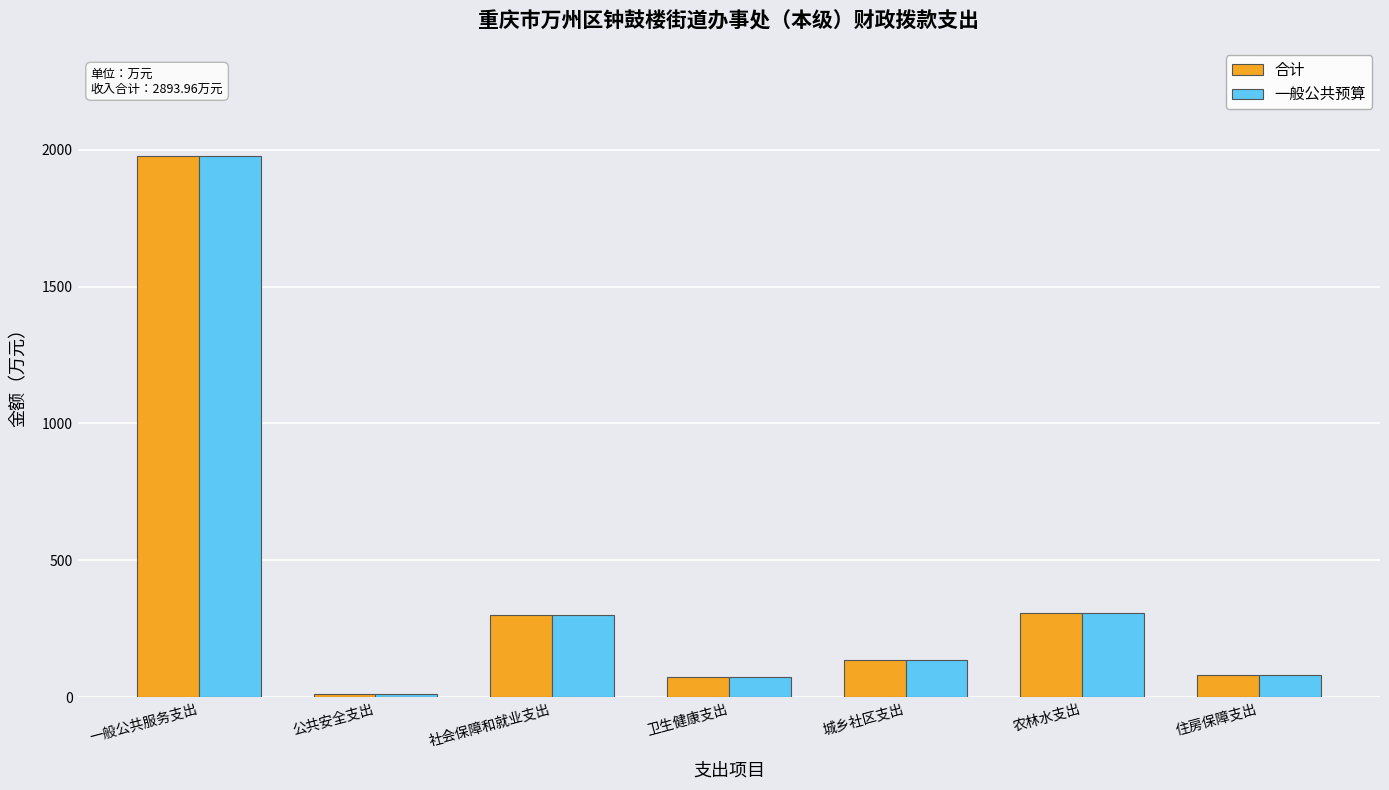

What is the lowest value of the 合计 series?

13.0